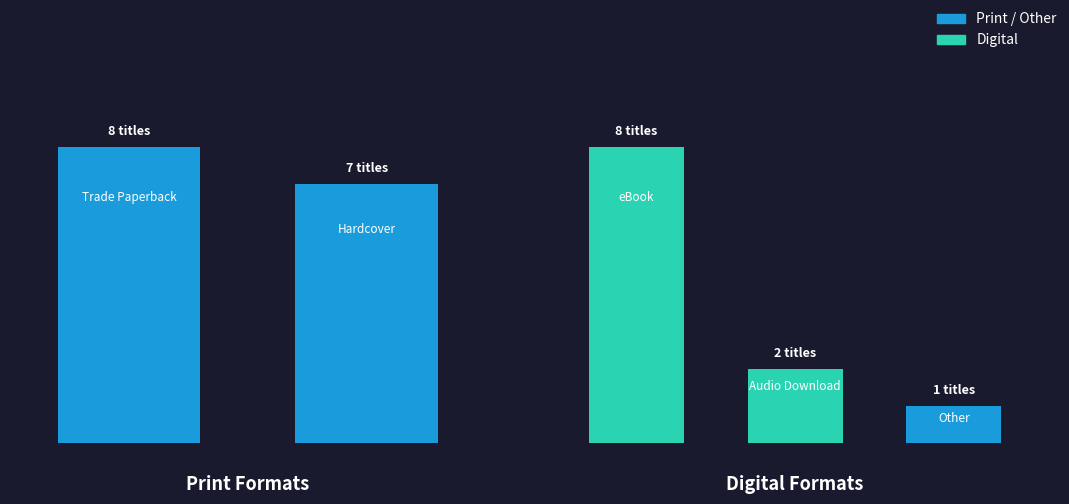

How many bars are there in total?

5